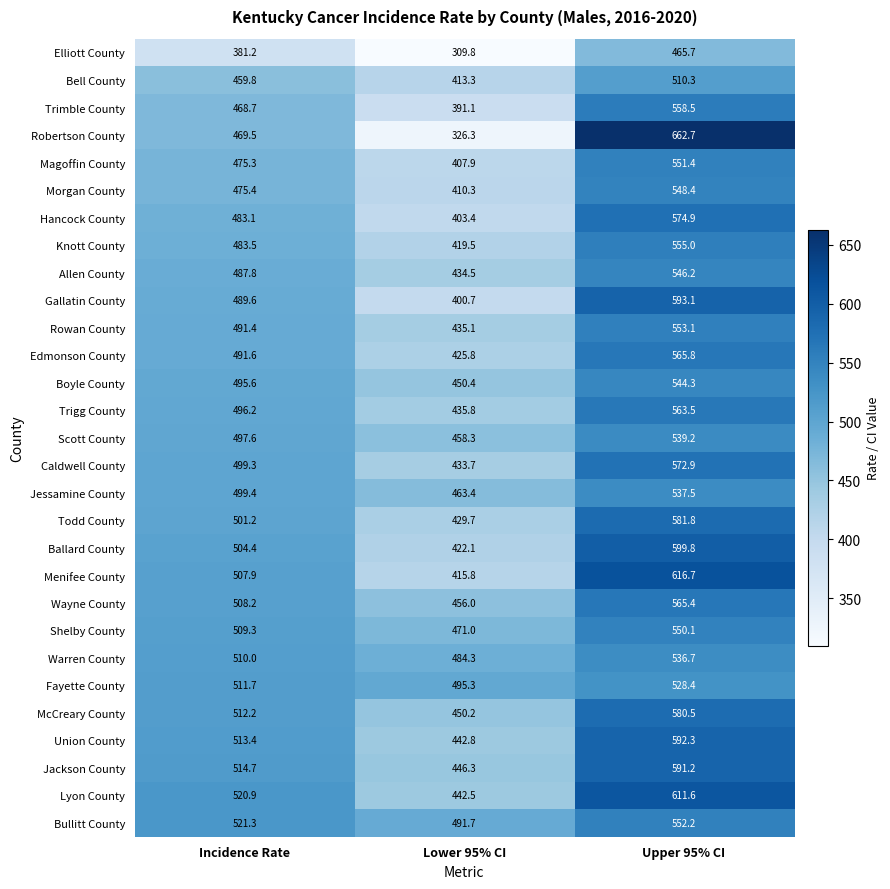

The value of Allen County at Upper 95% CI is 546.2. True or false?

True